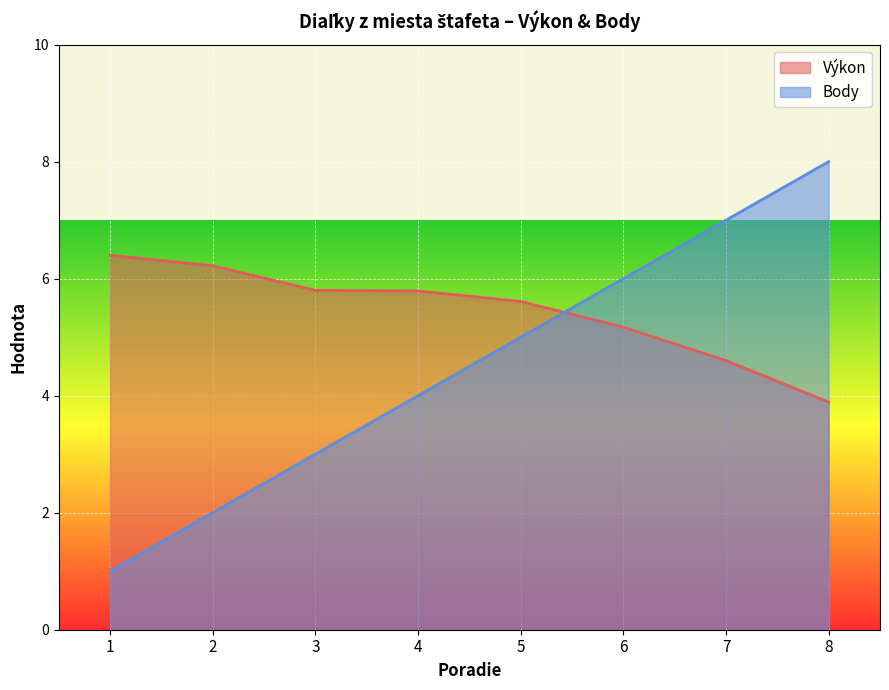

True or false: Body and Výkon intersect in this chart.

True